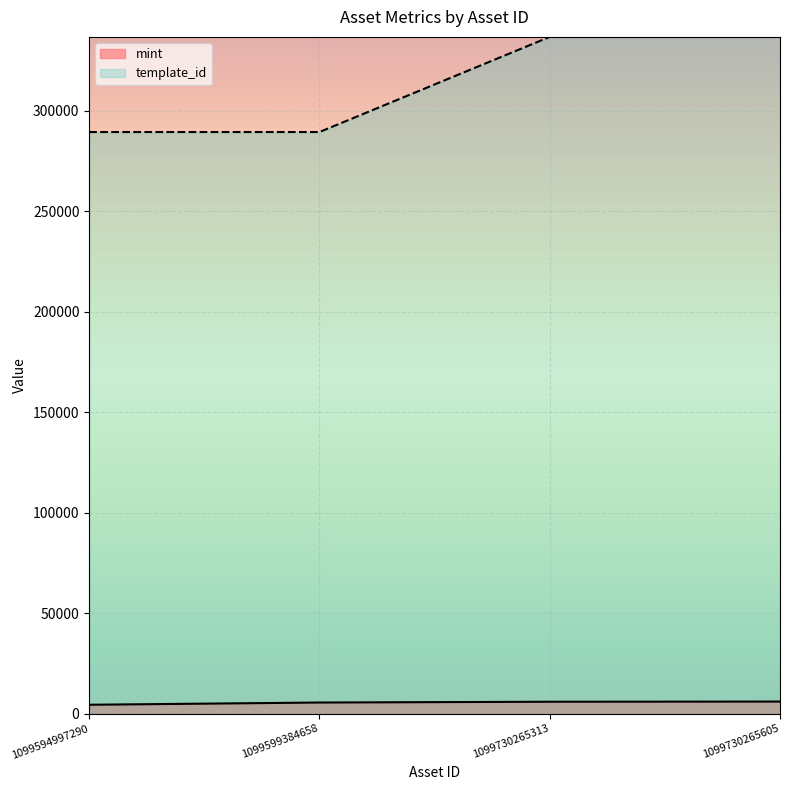

The value of template_id at 1099730265313 is 336643. True or false?

True